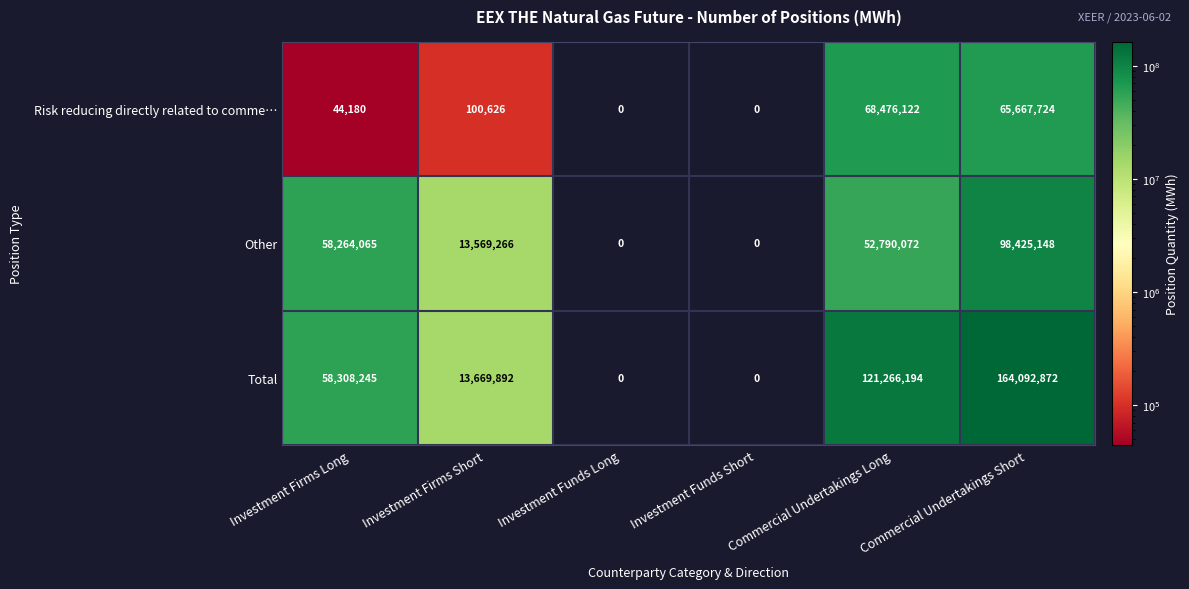

Which series changed the most between Investment Funds Short and Commercial Undertakings Short?

Total